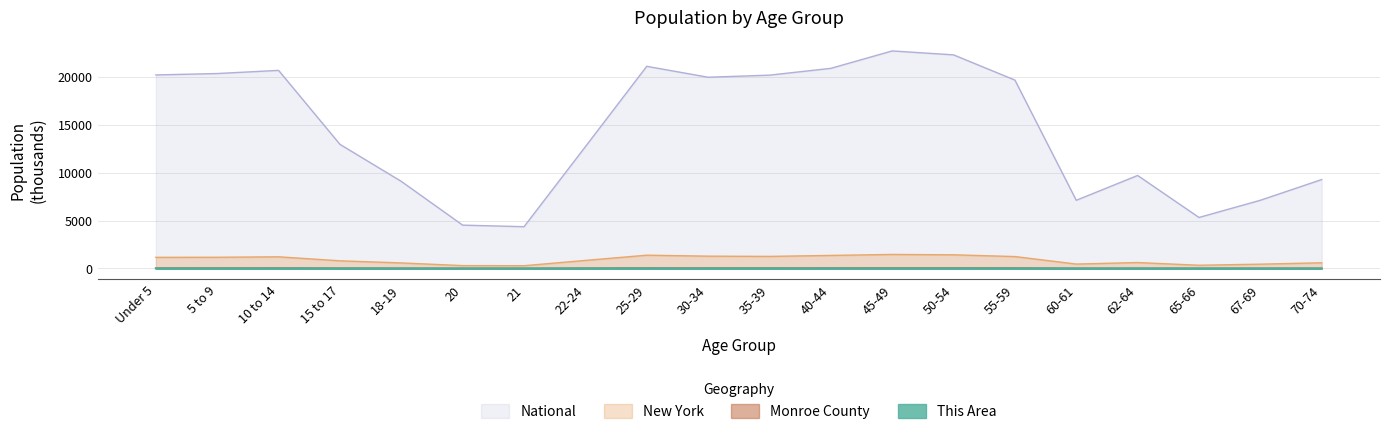

True or false: New York and Monroe County intersect in this chart.

False